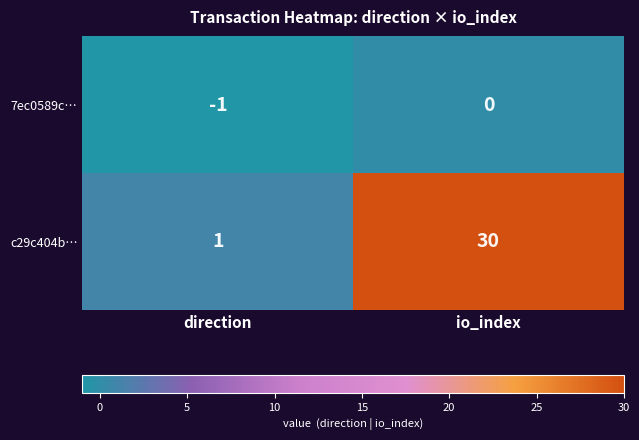

What is the spread (max minus min) of values at io_index?

30